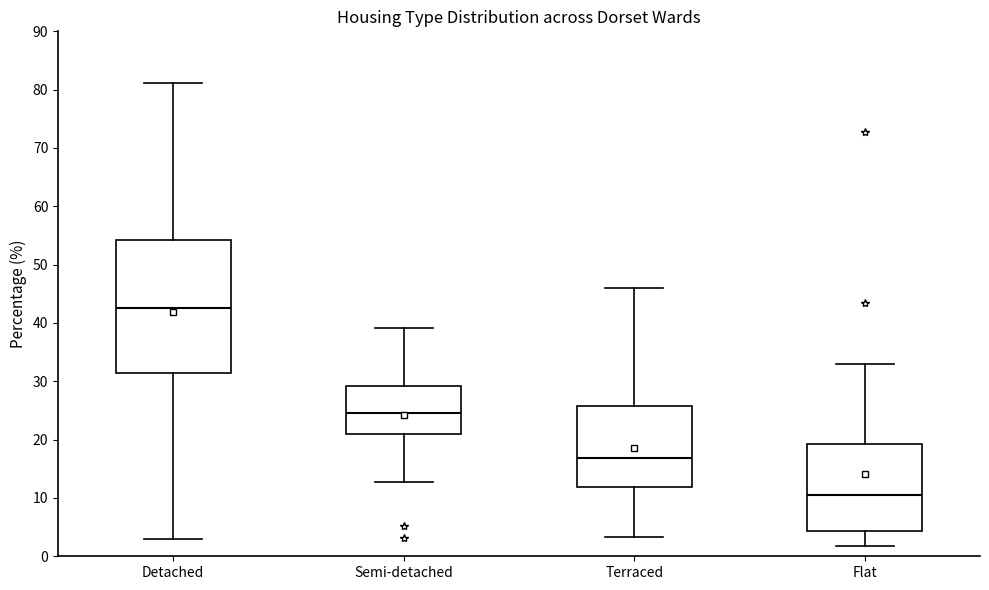

Which box is the tallest, from its lower edge to its upper edge?

Detached